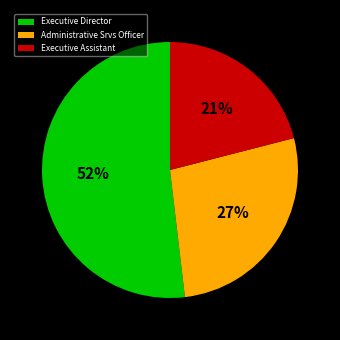

Is the sum of Executive Assistant and Administrative Srvs Officer greater than half?

No